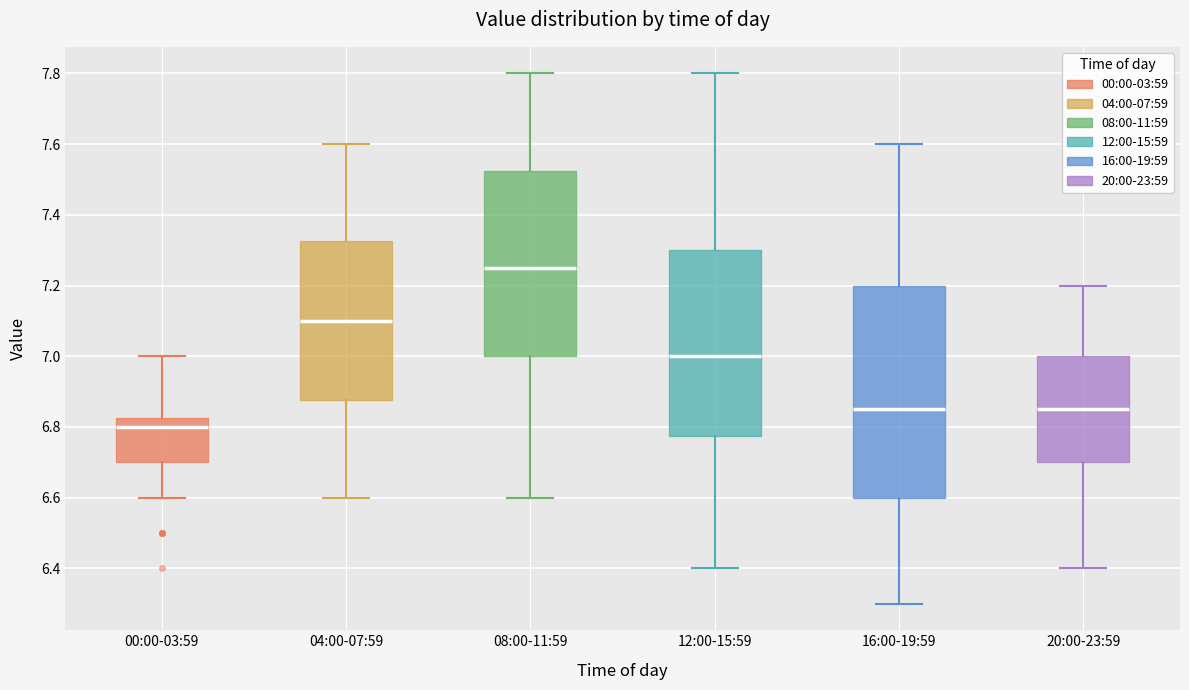

Which box is the tallest, from its lower edge to its upper edge?

16:00-19:59